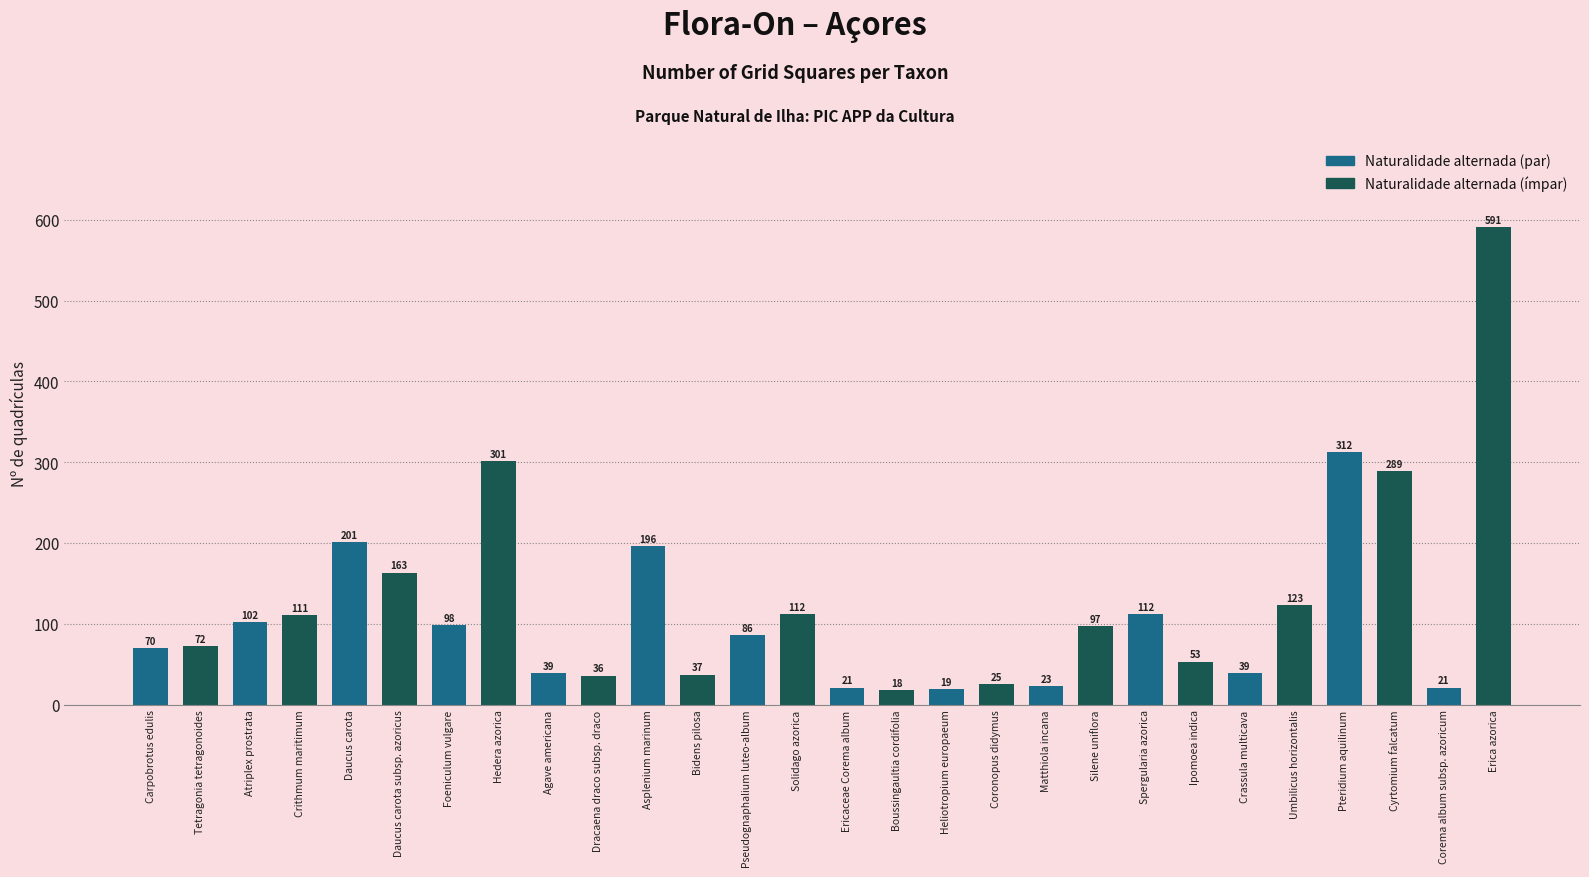

What is the label of the 24th bar from the left?

Umbilicus horizontalis